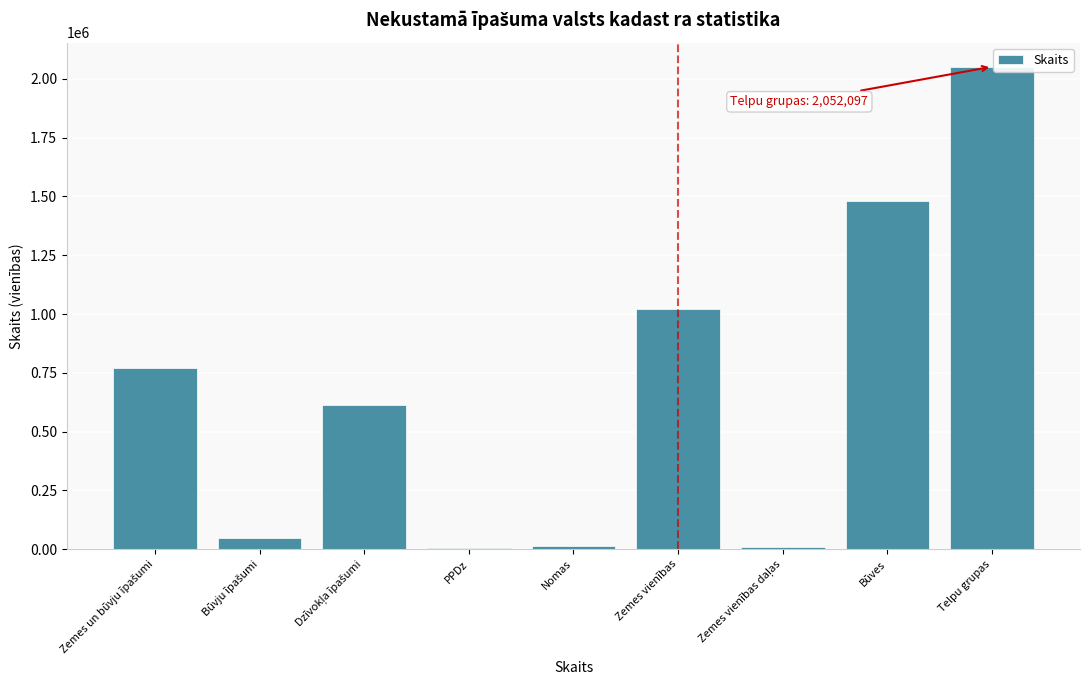

The chart shows a value of 2333535 at Būves. True or false?

False